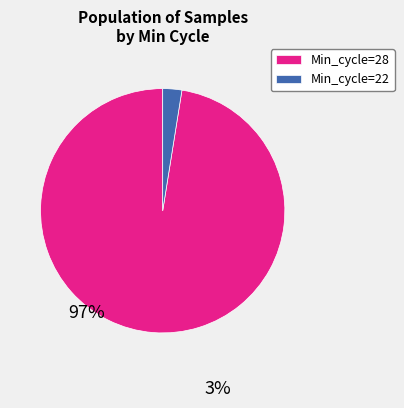

Which category has the biggest portion of the pie?

Min_cycle=28